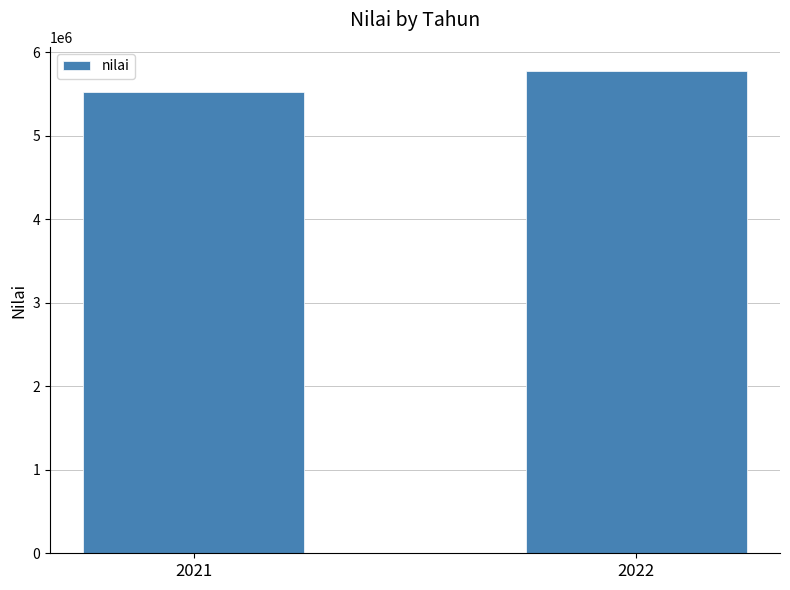

True or false: the data shows 7766594.6 at 2022.

False